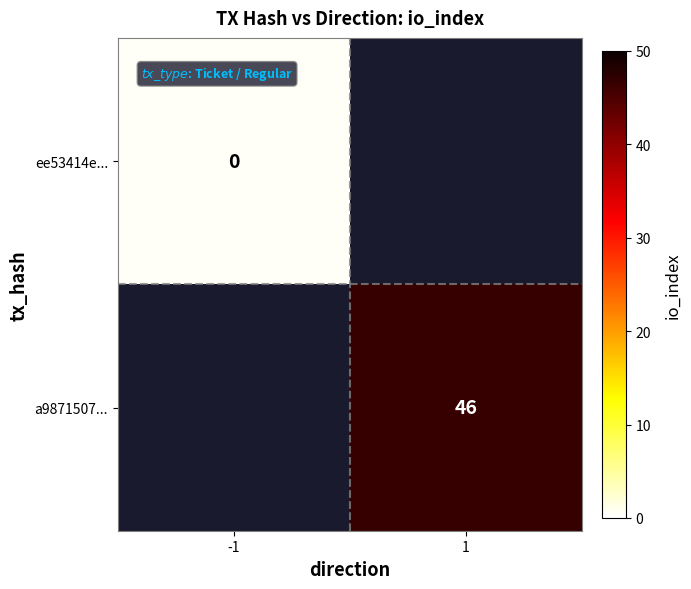

Is the value of a9871507... at 1 greater than the value of ee53414e... at -1?

Yes